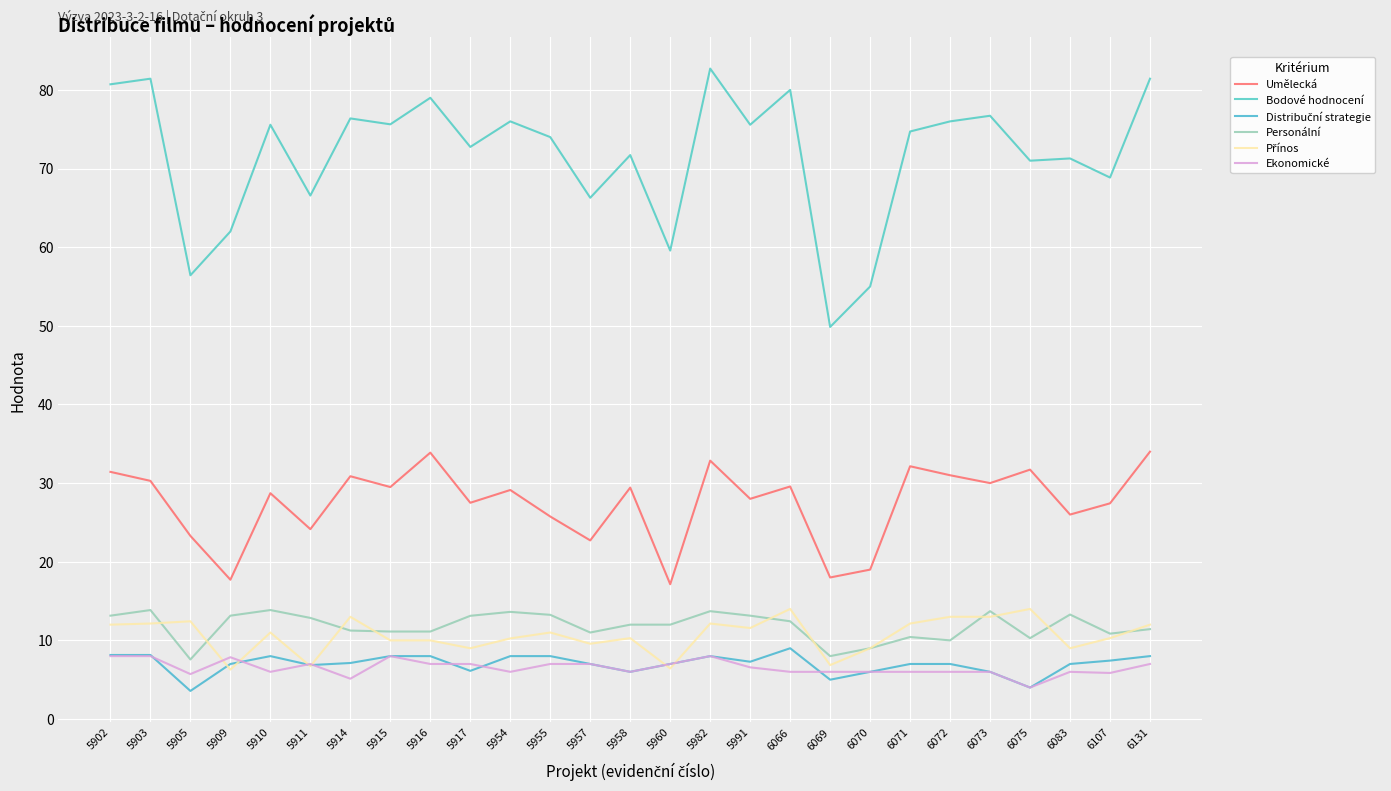

Where does the Distribuční strategie series first go above 7?

5902